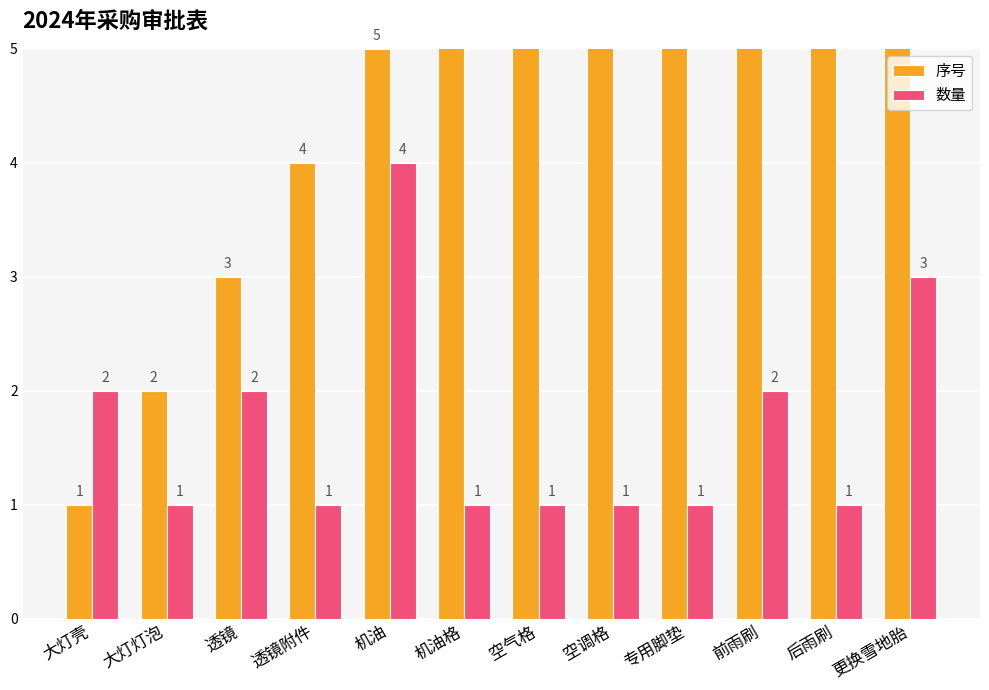

What is the minimum value shown in the chart?

1